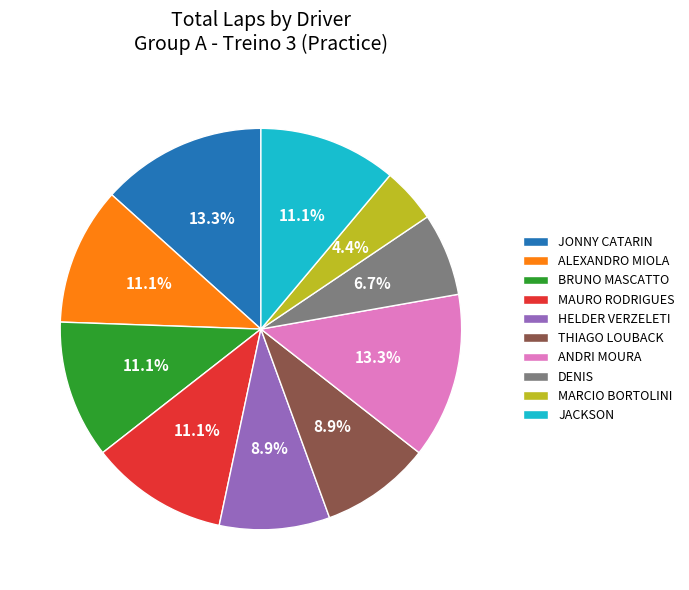

Which slice is the smallest?

MARCIO BORTOLINI